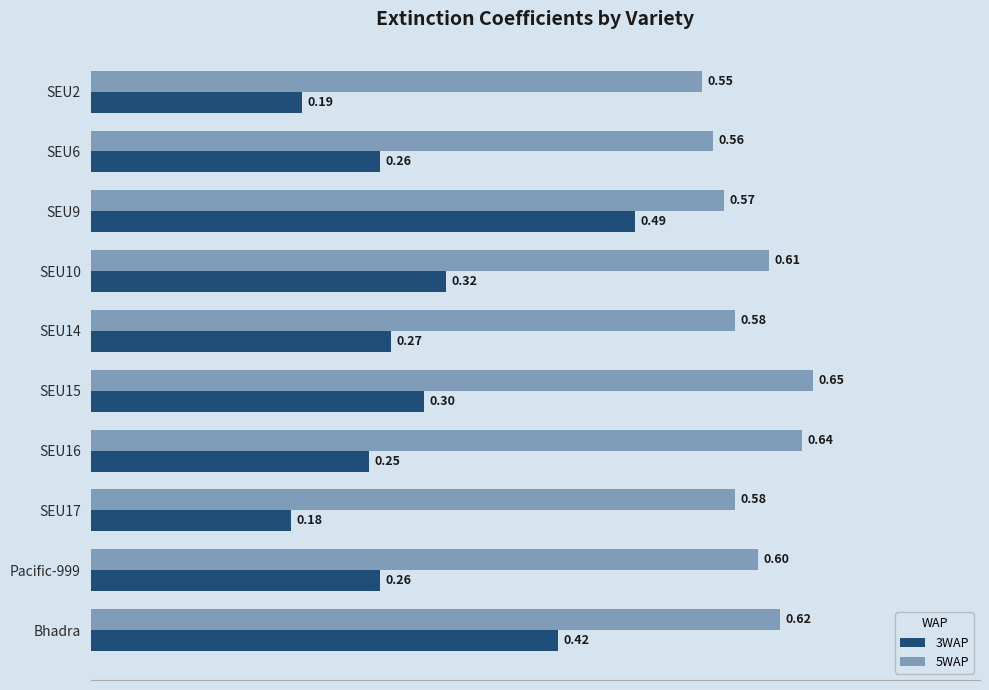

Which series has the widest spread of values?

3WAP